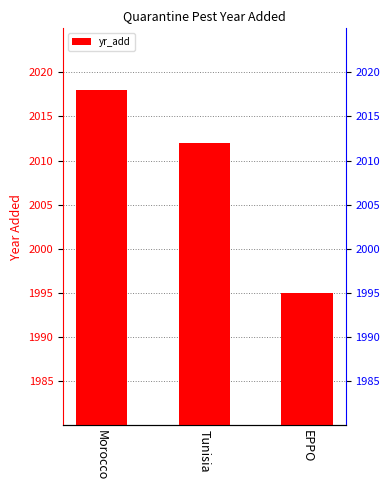

True or false: the data shows 2018 at Morocco.

True